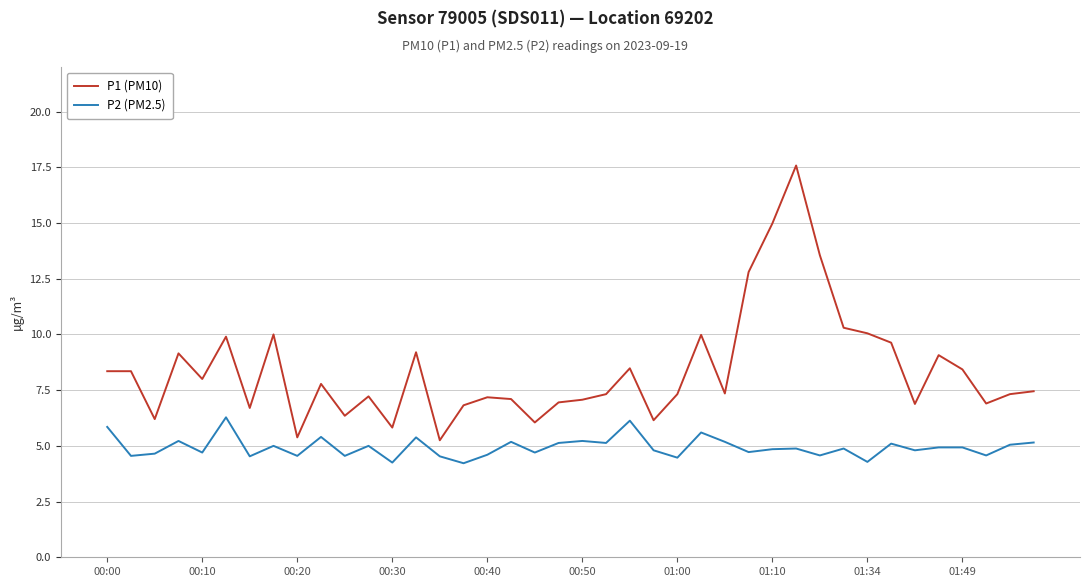

True or false: P1 (PM10) has more than 1 interior local peaks.

True